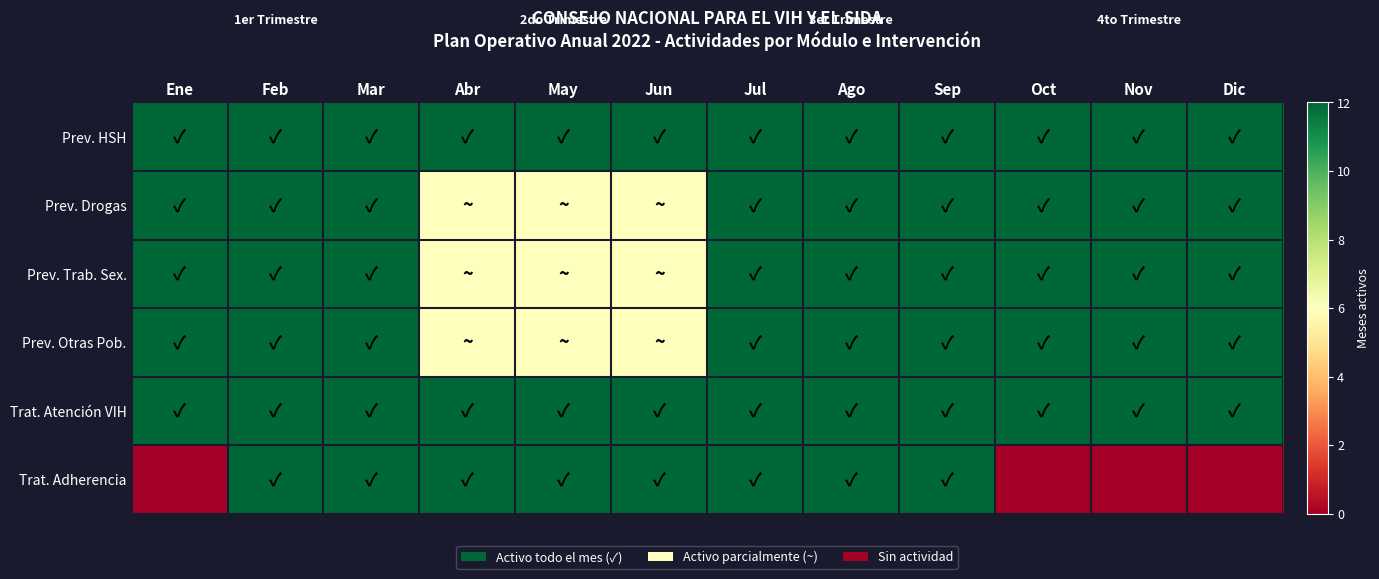

How many categories are shown in the chart?

12